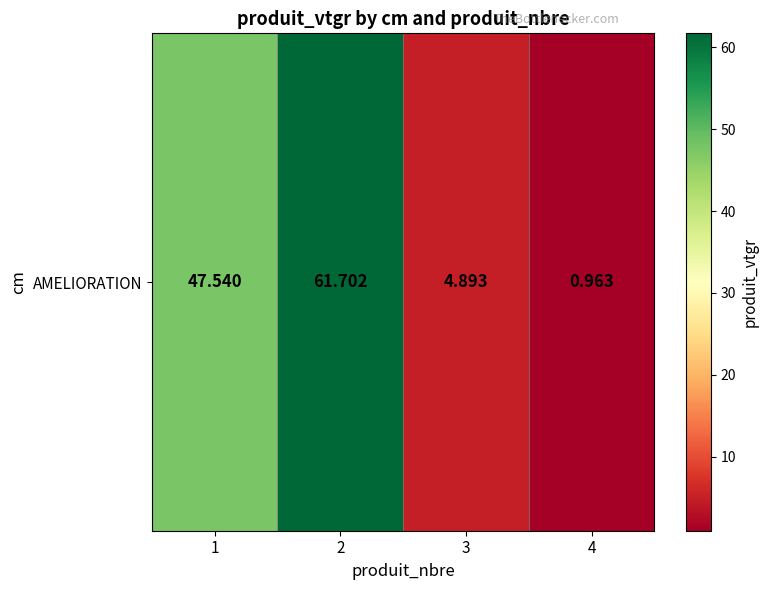

Where is the data nearest to the value 31?

1